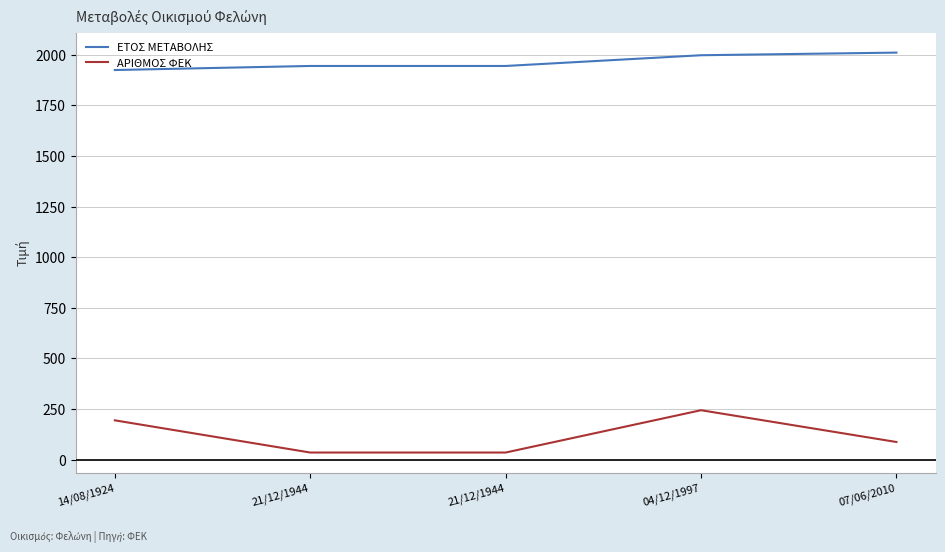

What are all the series names shown in the legend?

ΕΤΟΣ ΜΕΤΑΒΟΛΗΣ, ΑΡΙΘΜΟΣ ΦΕΚ